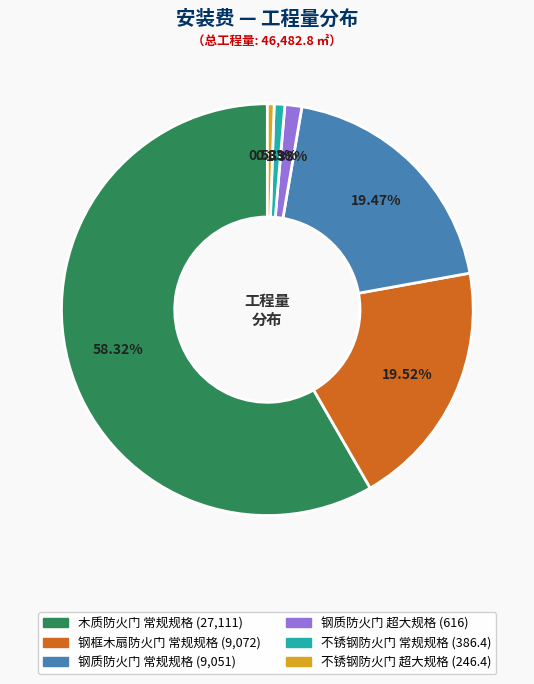

Approximately how many times larger is the value at 木质防火门 常规规格 compared to 钢框木扇防火门 常规规格?

3.0